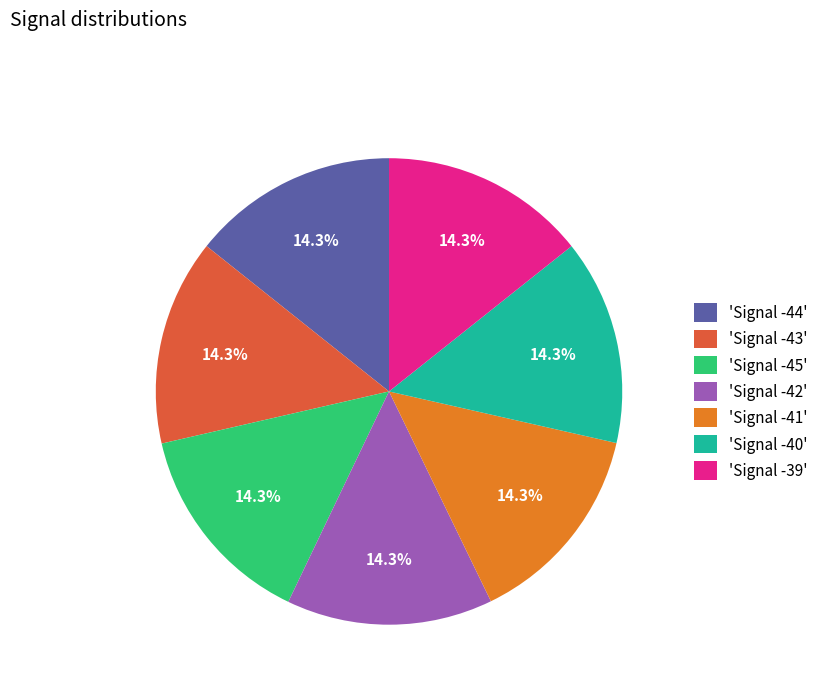

Is there a majority slice in this chart?

No